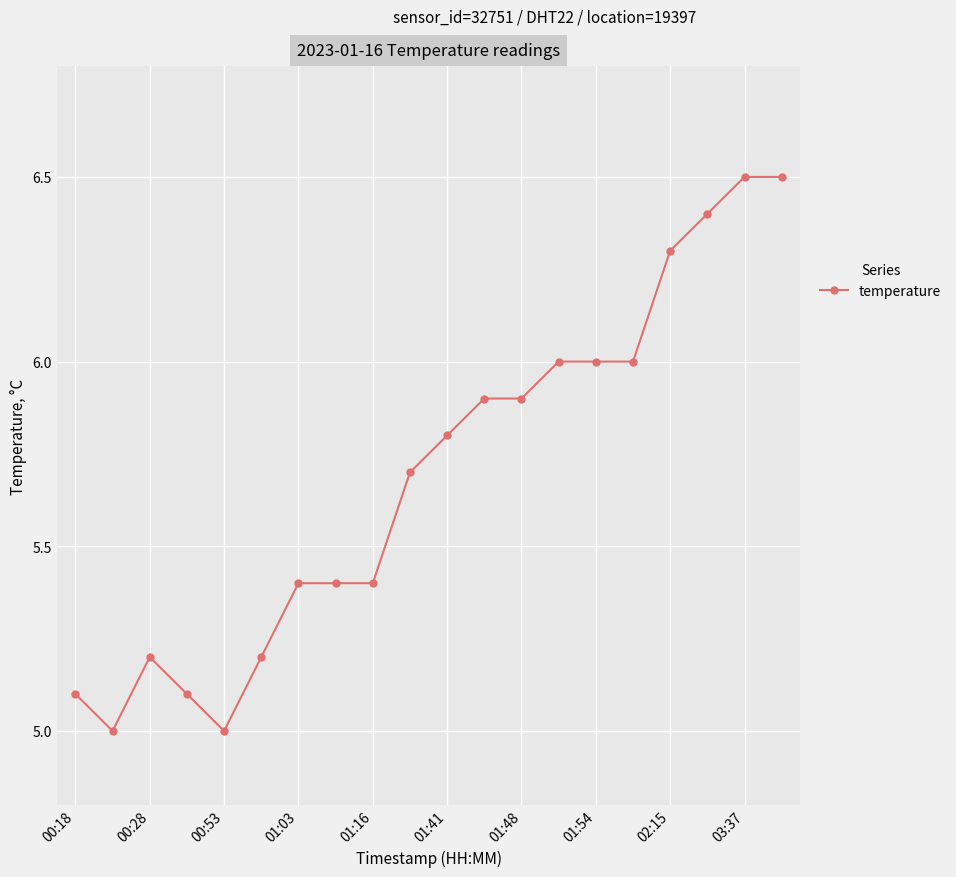

Count the number of categories in the chart.

20